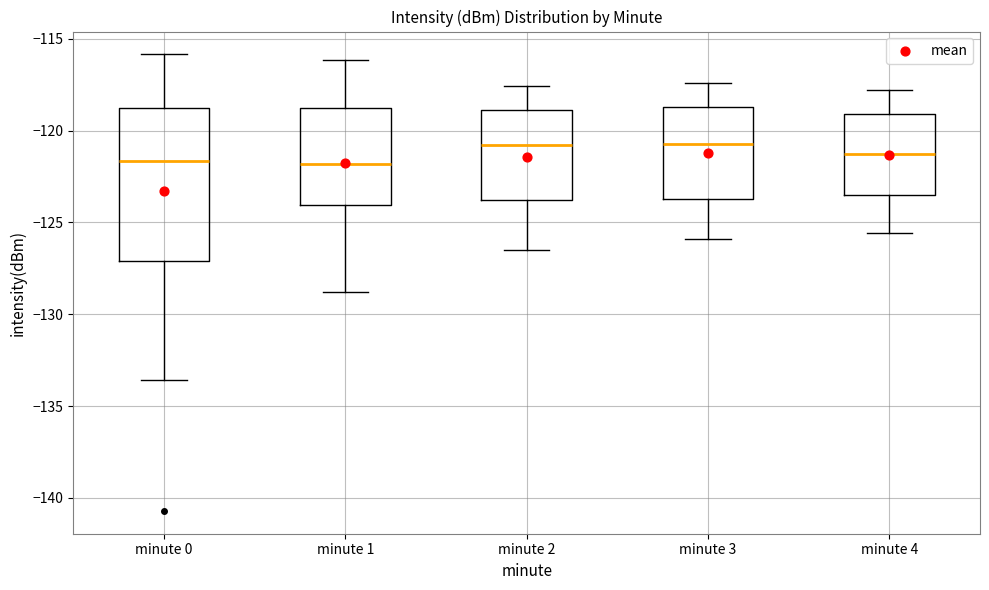

Reading left to right, transcribe this box plot: for each box, give where its median line is, the range the box spans, and where its two whiskers end, as read against the y-axis. The values are not printed on the chart, so give them approximately, as read against the axis.

minute 0: median -121.5, box -127.0 to -119.0, whiskers -133.5 to -116.0
minute 1: median -122.0, box -124.0 to -119.0, whiskers -129.0 to -116.0
minute 2: median -121.0, box -124.0 to -119.0, whiskers -126.5 to -117.5
minute 3: median -120.5, box -123.5 to -118.5, whiskers -126.0 to -117.5
minute 4: median -121.5, box -123.5 to -119.0, whiskers -125.5 to -118.0